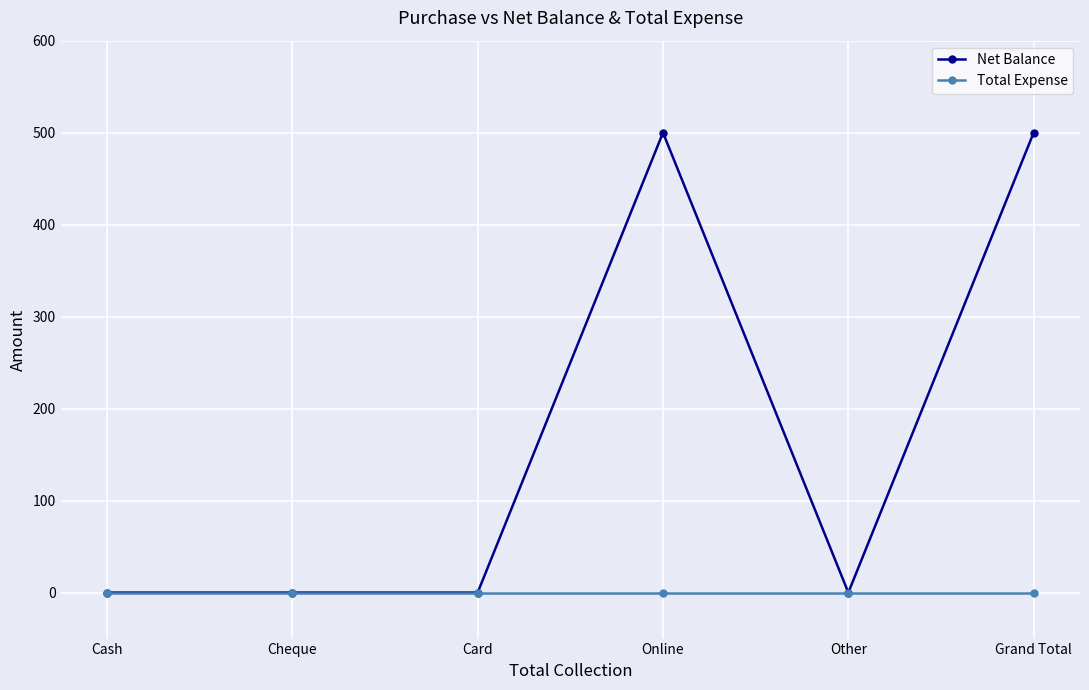

What is the label of the 1st point from the right?

Grand Total